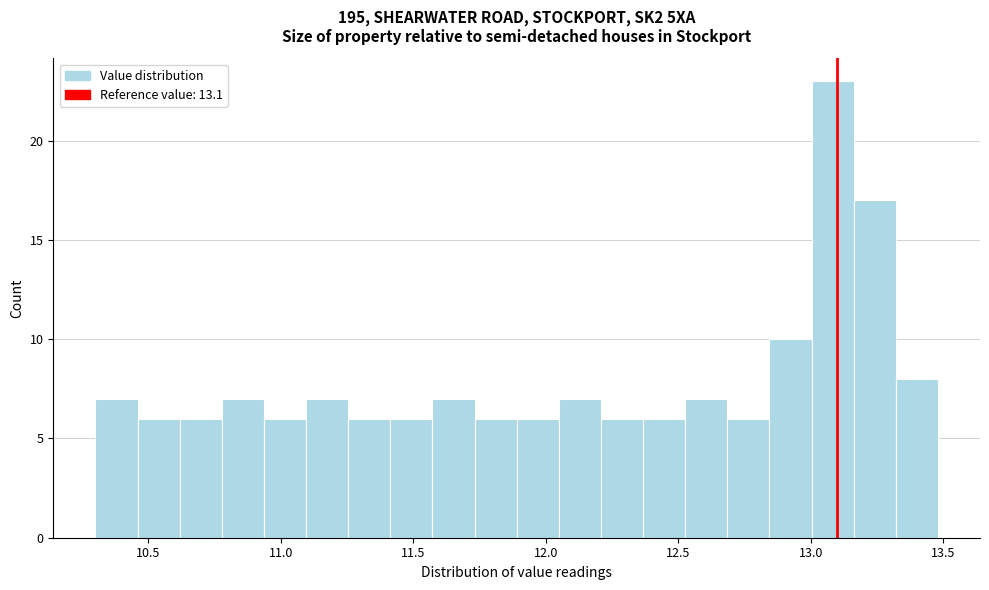

Read against the x-axis, roughly where is the centre of the tallest bar?

13.10